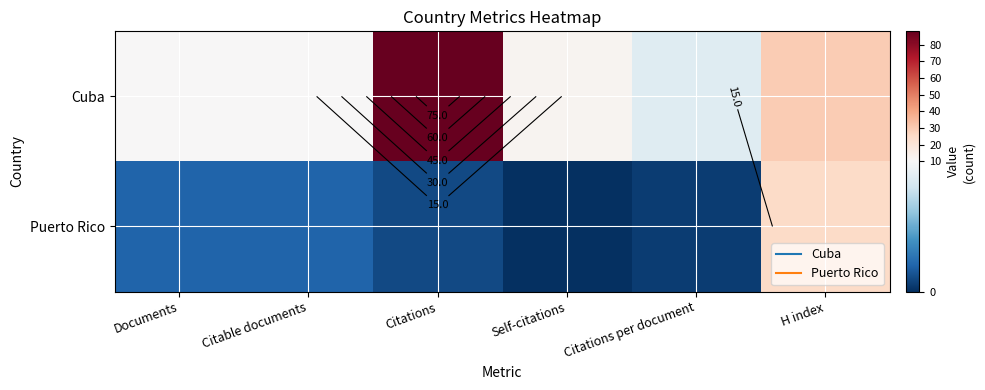

What is the difference between the Cuba values at Citations and Citable documents?

78.0